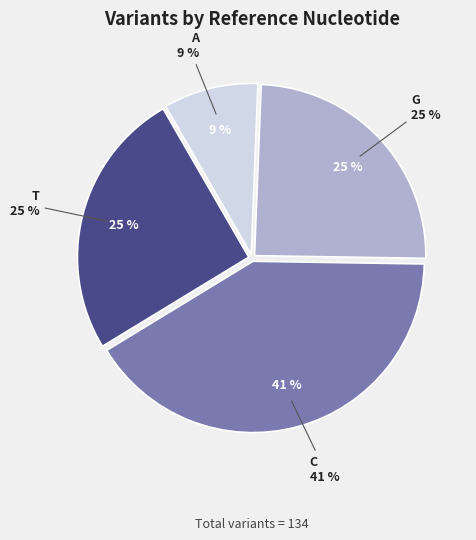

Which slice is the largest?

C